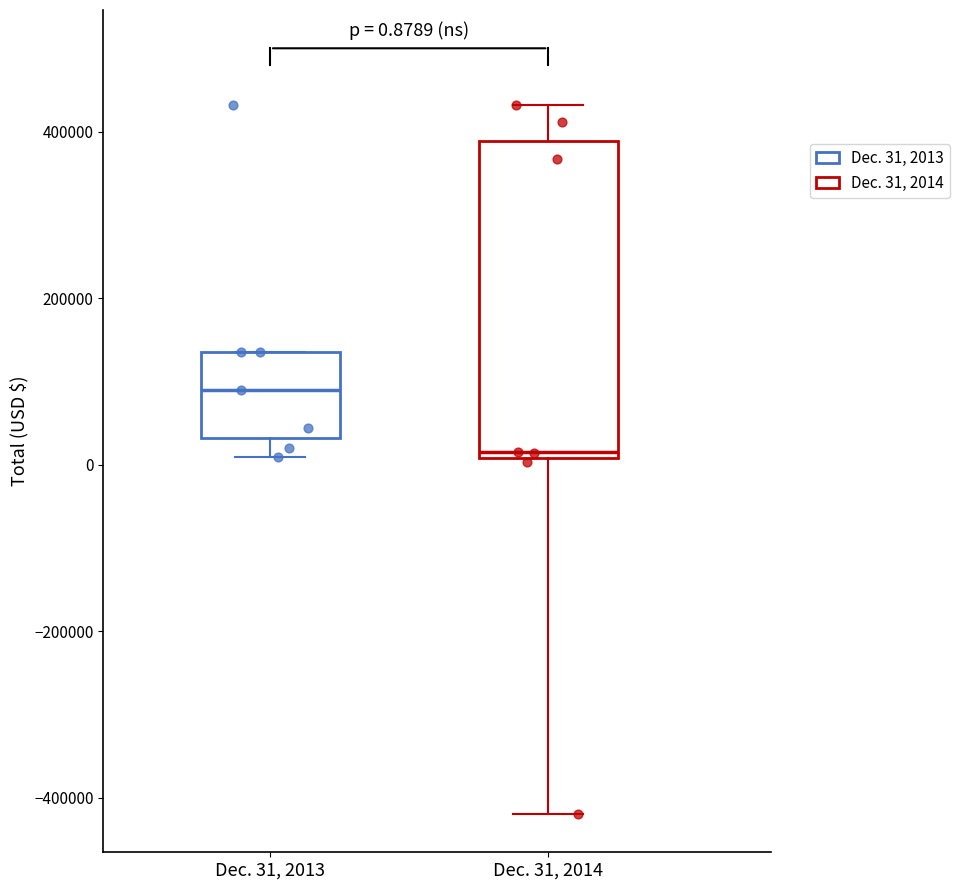

Which box has the lowest median line?

Dec. 31, 2014